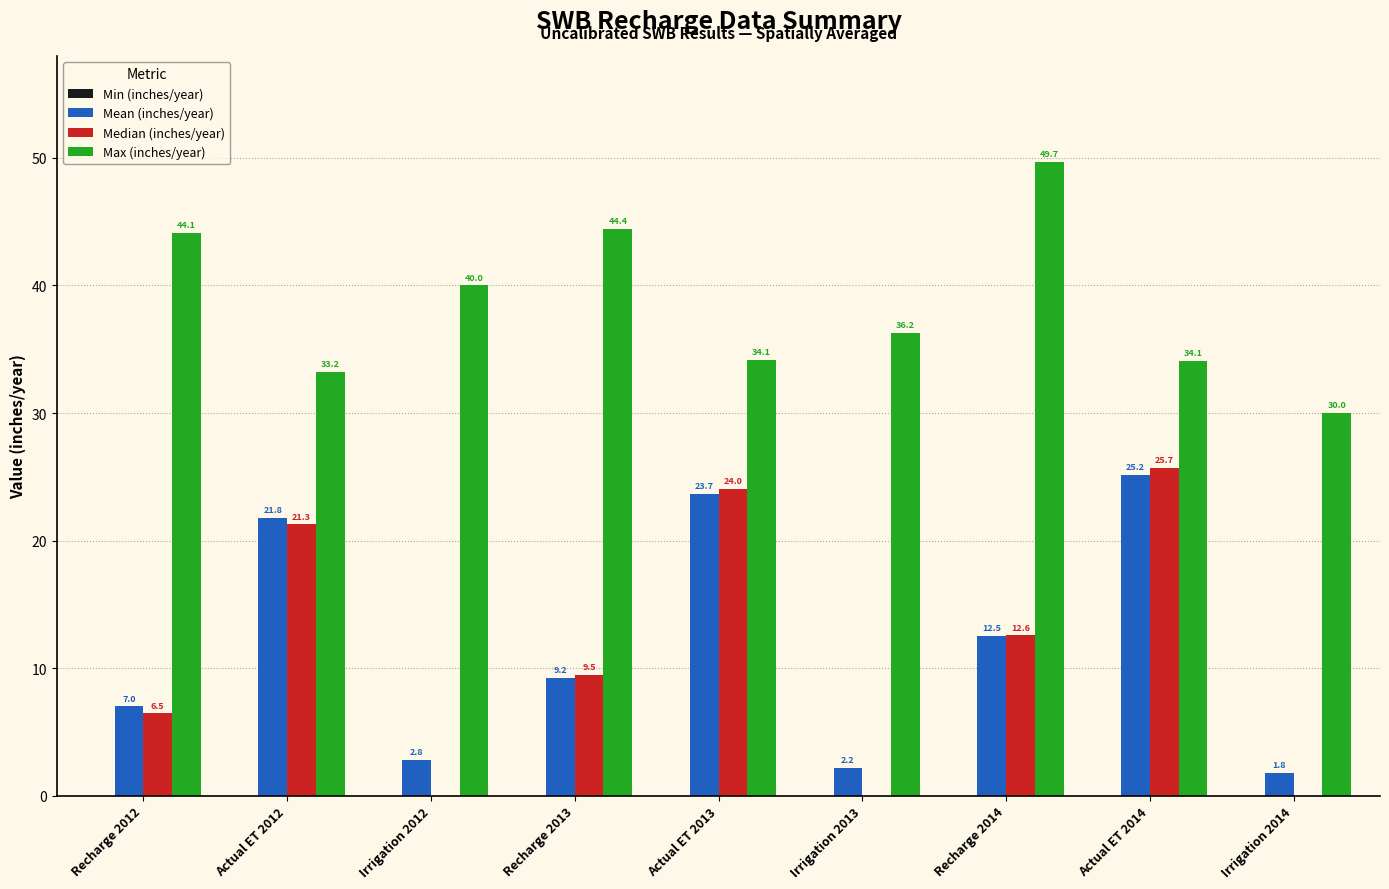

True or false: Median (inches/year) has a value of 14.8 at Recharge 2013.

False